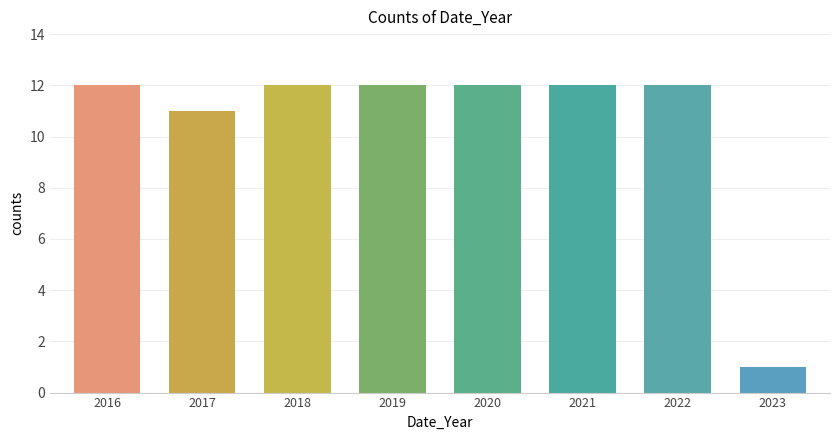

Reading right to left, extract all data points from this chart.

2023=1	2022=12	2021=12	2020=12	2019=12	2018=12	2017=11	2016=12